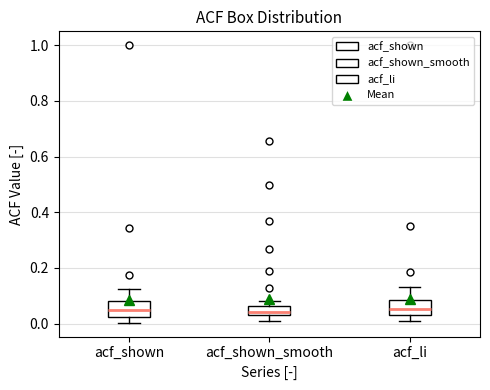

Reading left to right, read every box against the y-axis: the position of its median line, the range the box covers, and the ends of its whiskers. The values are not printed on the chart, so give them approximately, as read against the axis.

acf_shown: median 0.04, box 0.02 to 0.08, whiskers 0.00 to 0.12
acf_shown_smooth: median 0.04 (just above the box's lower edge), box 0.04 to 0.06, whiskers 0.02 to 0.08
acf_li: median 0.06, box 0.02 to 0.08, whiskers 0.00 to 0.14